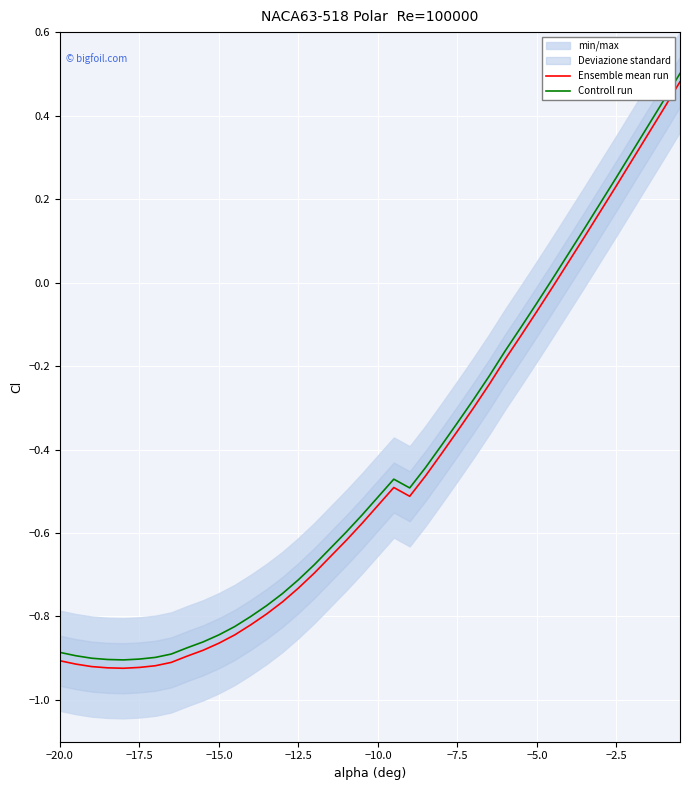

True or false: Controll run and Ensemble mean run cross at least once.

False